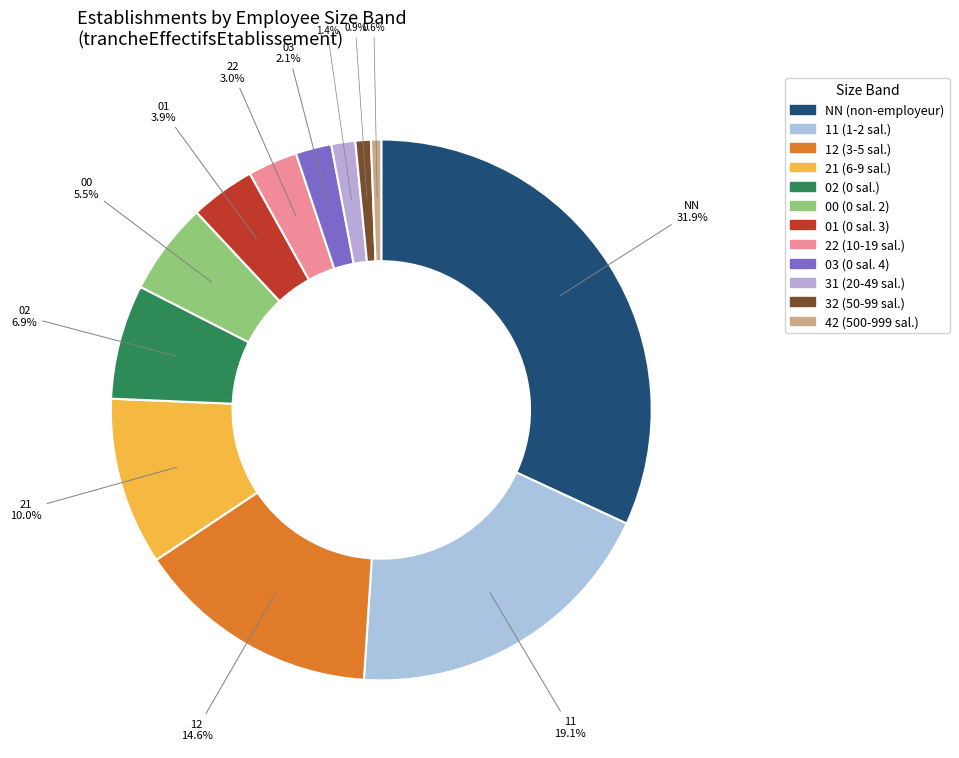

The 42 slice represents 11% of the pie. True or false?

False